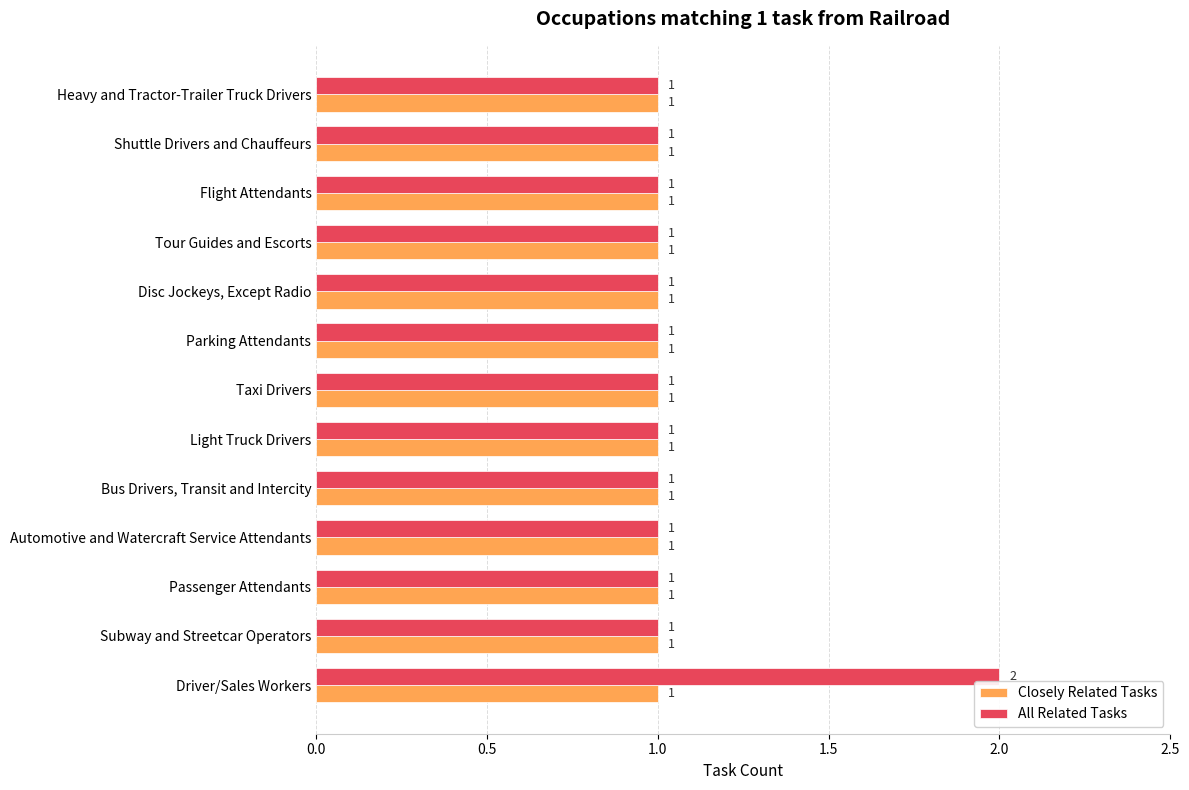

The value of All Related Tasks at Bus Drivers, Transit and Intercity is 1. True or false?

True